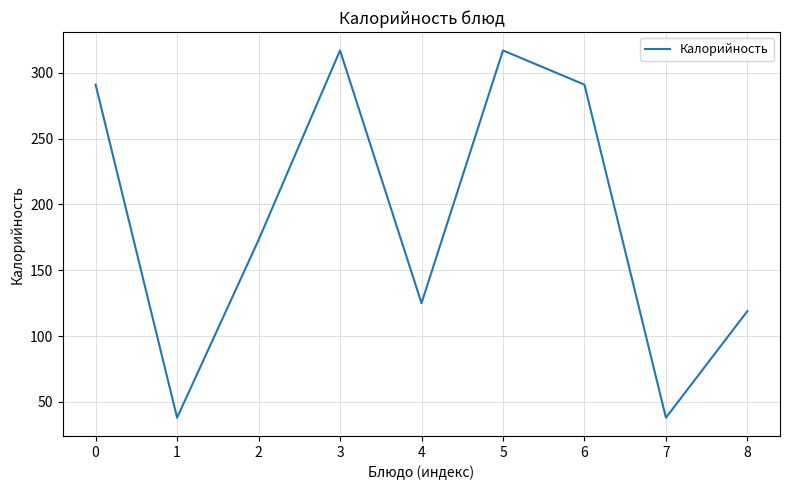

What is the change in value from 0 to 8?

-172